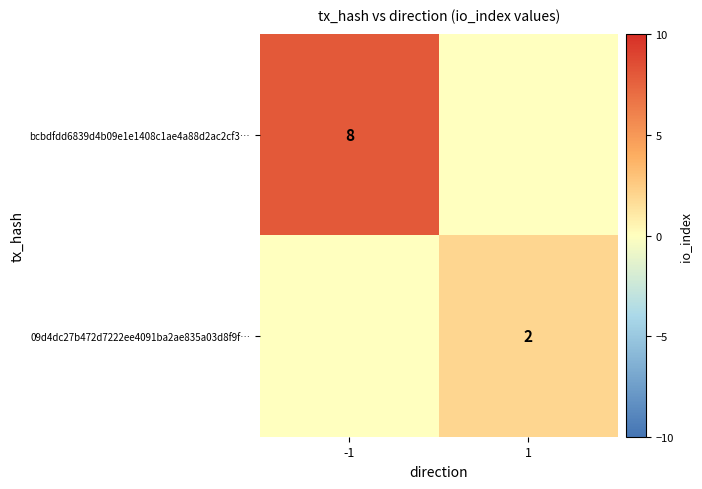

The bcbdfdd6839d4b09e1e1408c1ae4a88d2ac2cf3… series shows 12 at -1. True or false?

False